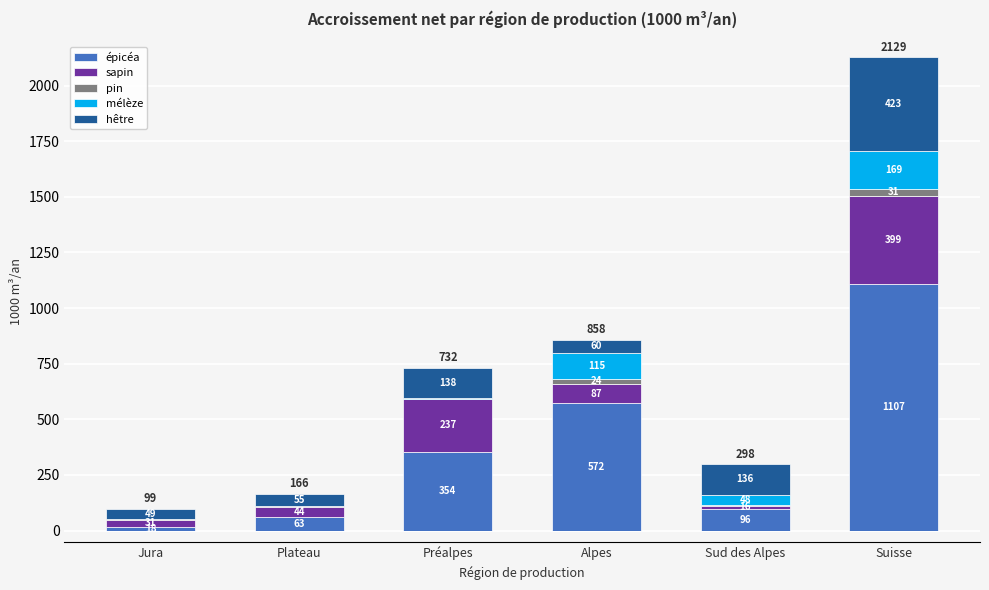

Reading right to left, extract all data points from this chart.

épicéa: 1107	96	572	354	63	18
sapin: 399	16	87	237	44	31
pin: 31	2	24	1	3	1
mélèze: 169	48	115	2	1	0
hêtre: 423	136	60	138	55	49